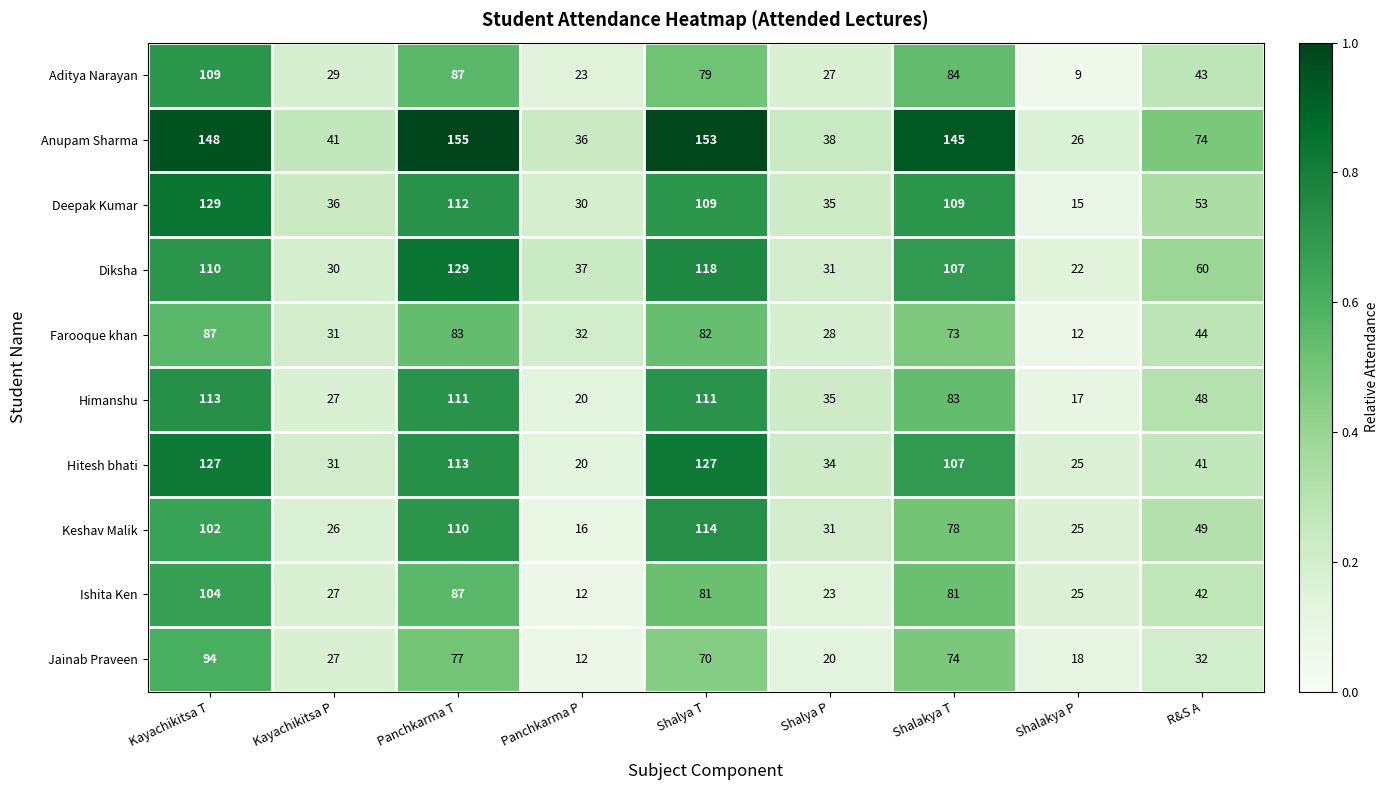

Which series has the widest spread of values?

Anupam Sharma